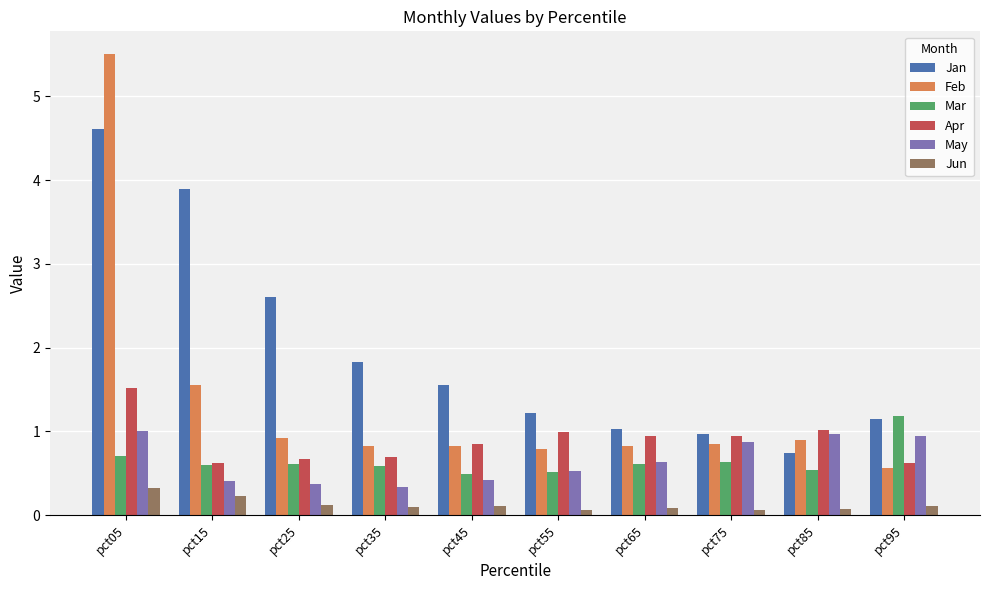

At how many categories does at least one series exceed 2?

3